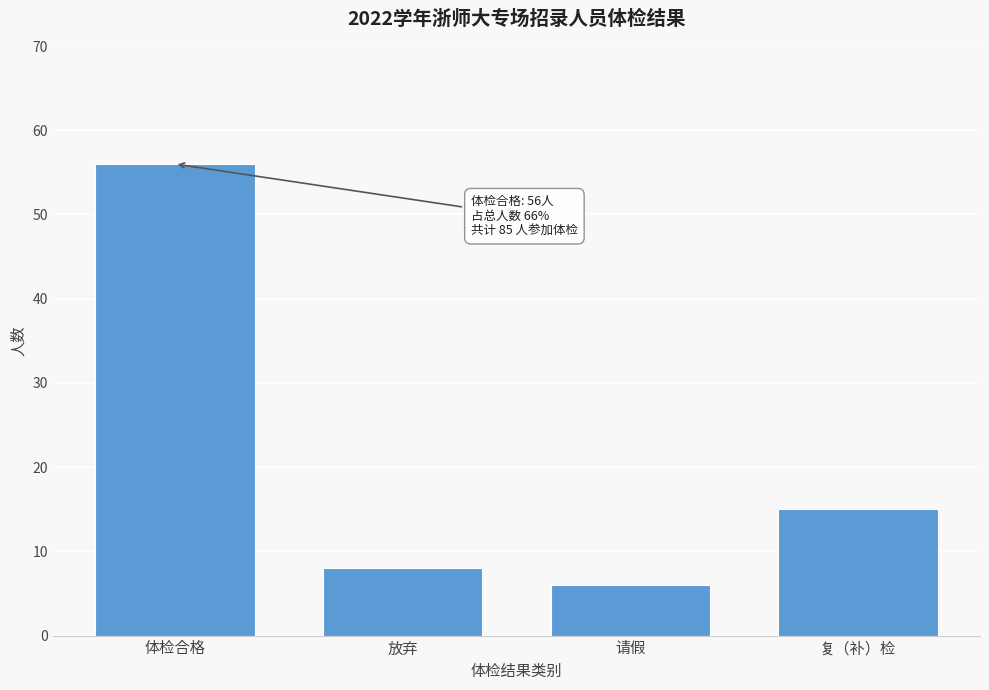

Reading left to right, what are all the values shown in this chart?

56	8	6	15